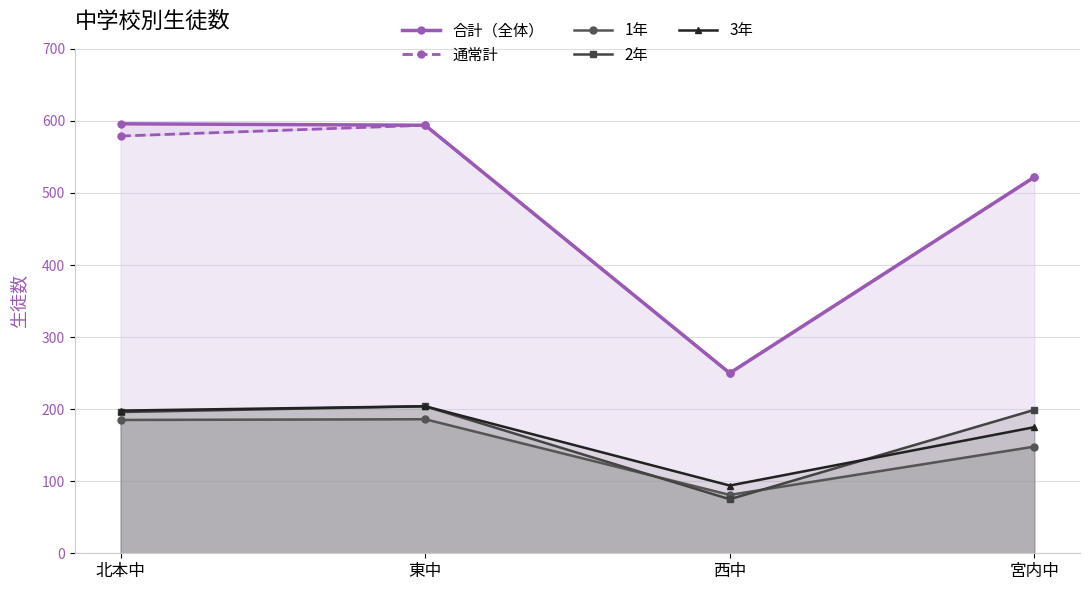

How many data points does each series have?

4